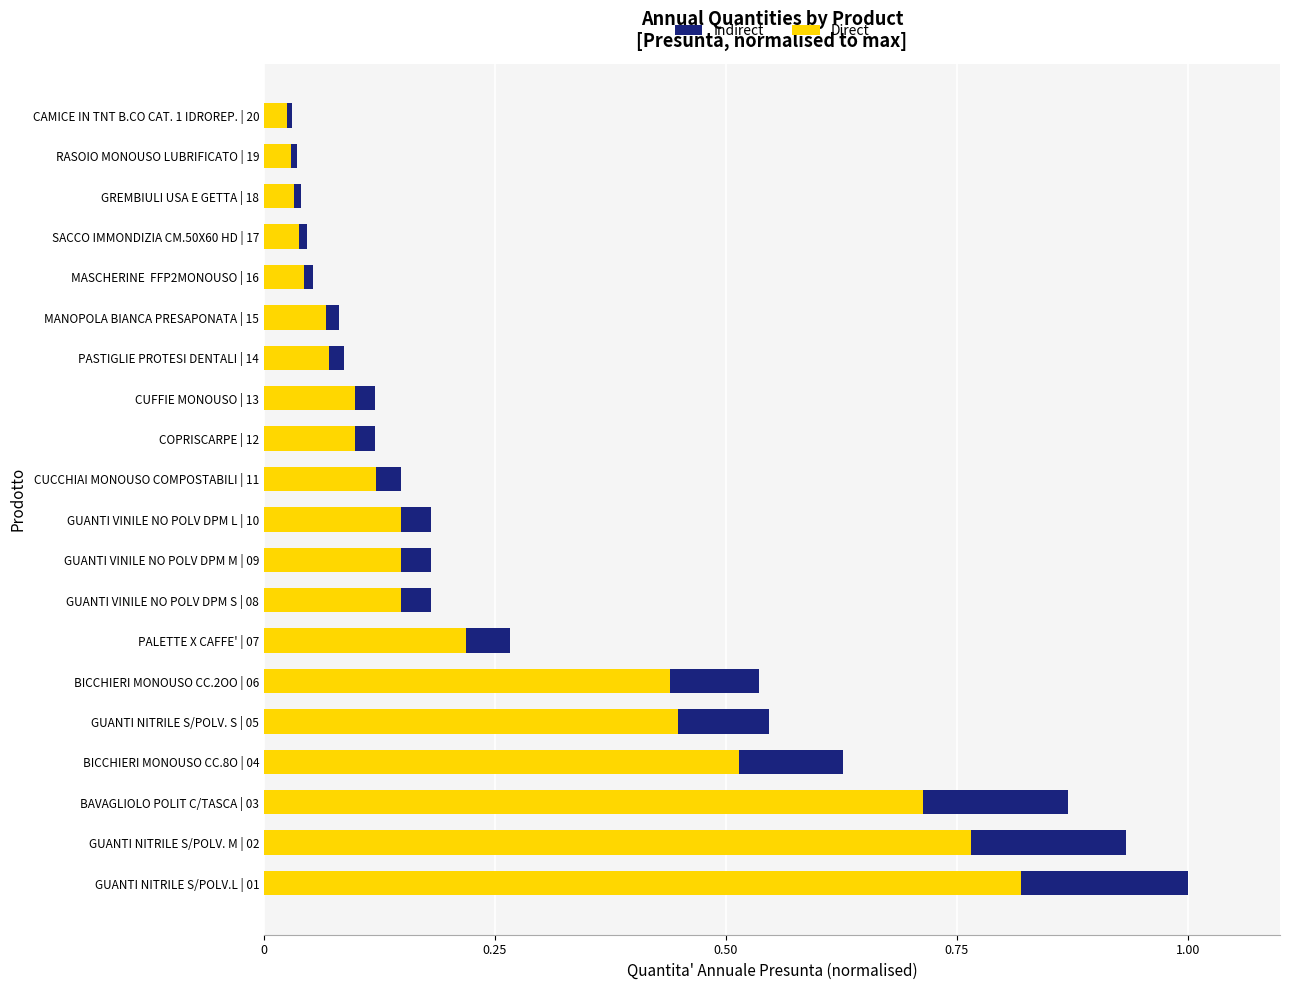

At which label does Direct reach its peak?

GUANTI NITRILE S/POLV.L | 01